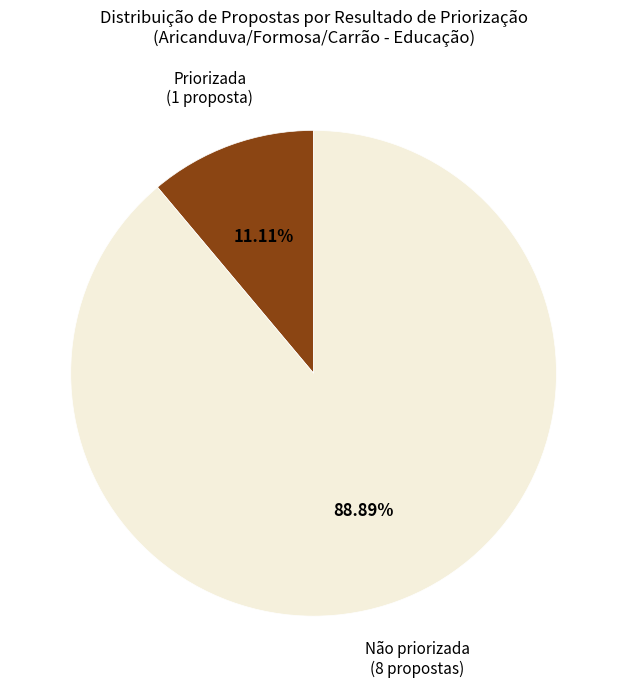

Is there a majority slice in this chart?

Yes